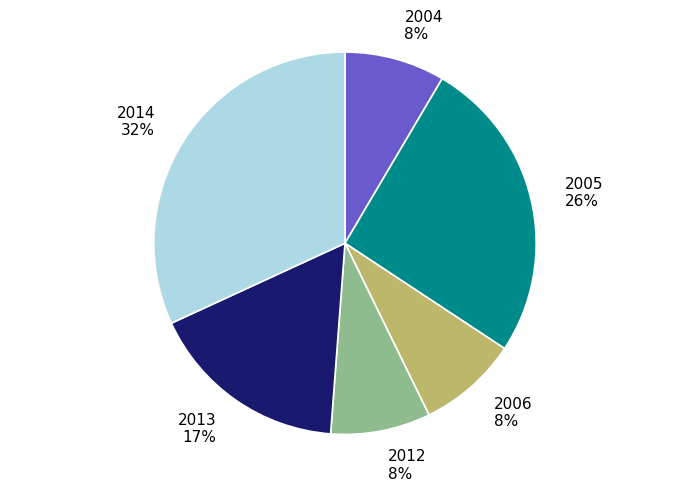

To the nearest percent, what portion does 2014 represent?

32%